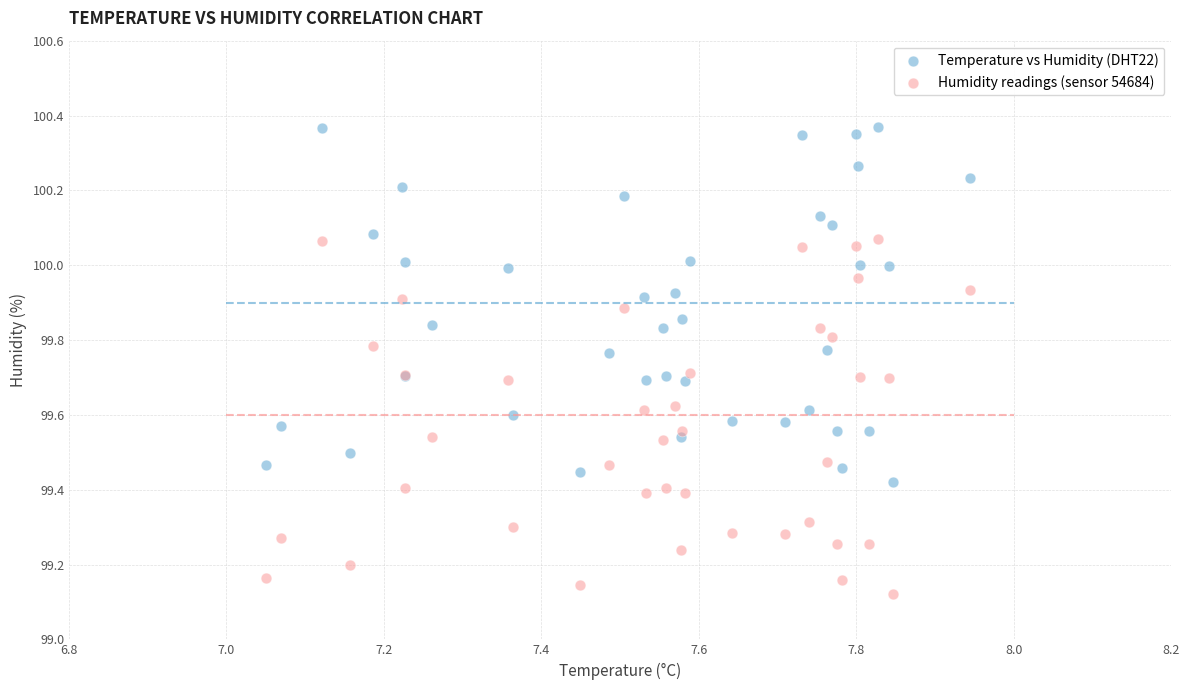

Which series reaches the minimum Y coordinate?

Humidity readings (sensor 54684)